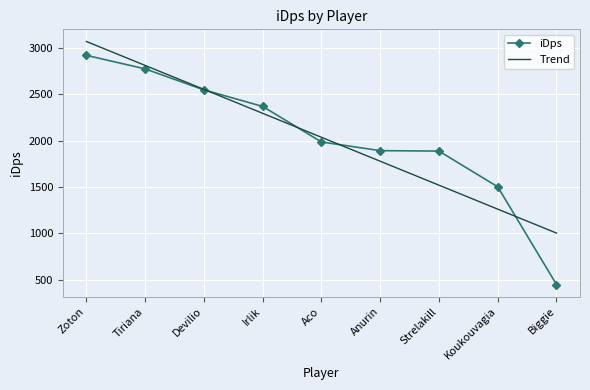

The iDps series shows 1886.4 at Strelakill. True or false?

True